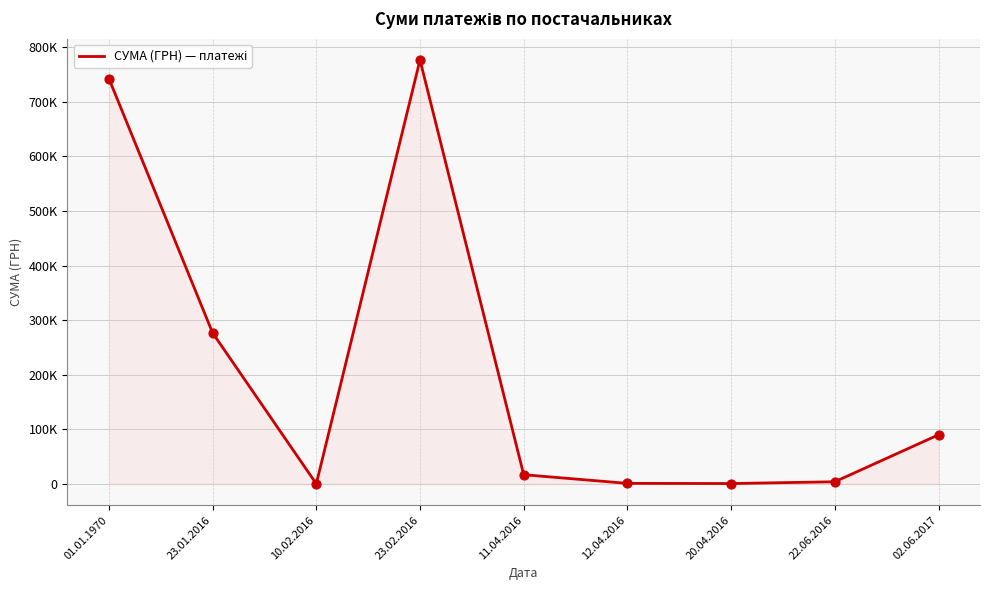

What is the change in value from 10.02.2016 to 22.06.2016?

+3753.9